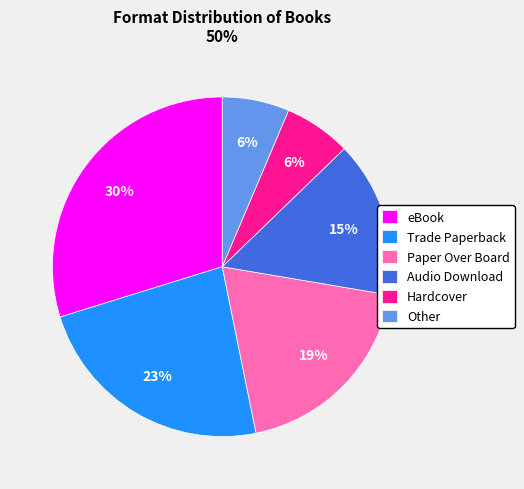

Count the number of slices in the pie.

6